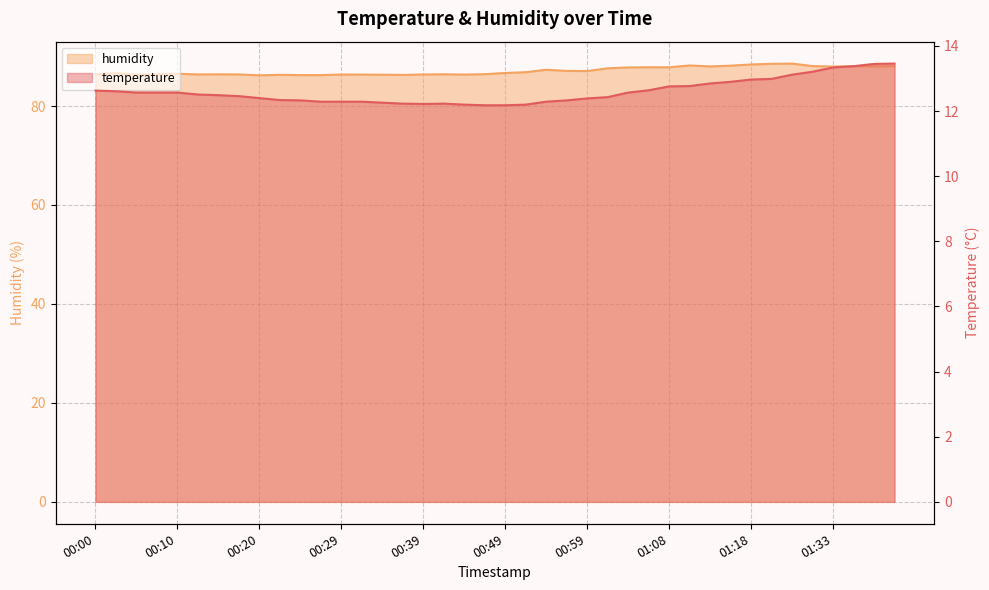

What is the sum of the temperature values at 00:22 and 00:25?

24.7